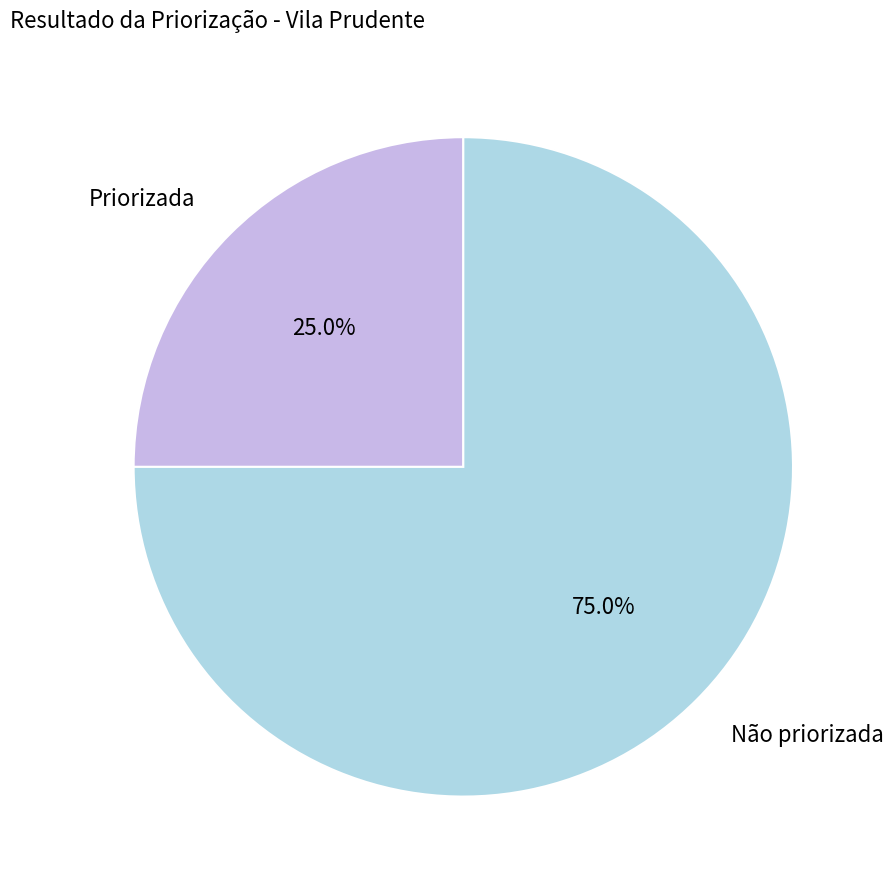

Is there any slice that represents more than half of the pie?

Yes